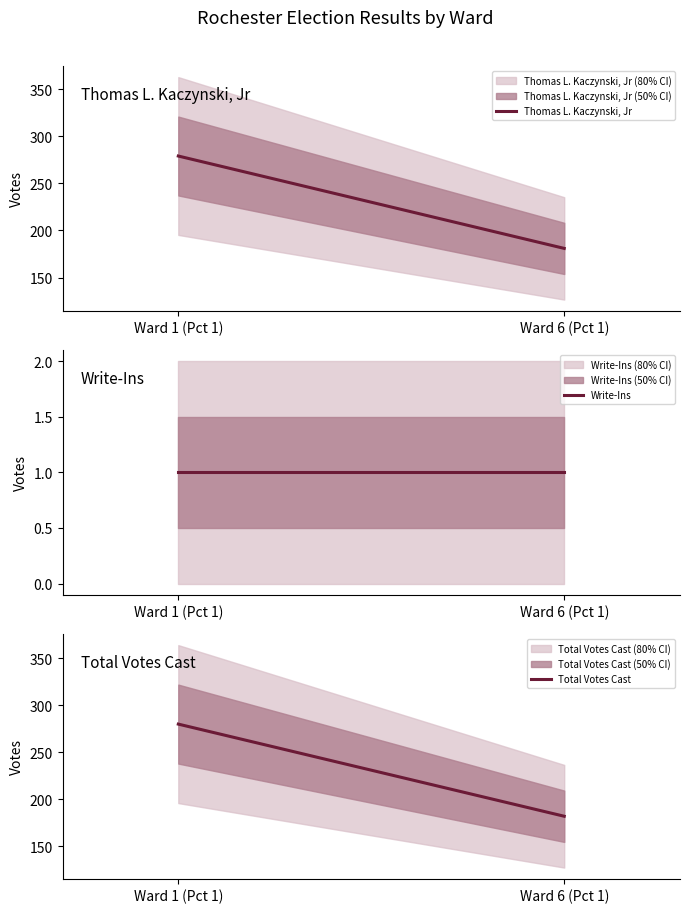

Reading right to left, transcribe all the data shown in this chart.

Thomas L. Kaczynski, Jr: Ward 6 (Pct 1)=181	Ward 1 (Pct 1)=279
Write-Ins: Ward 6 (Pct 1)=1	Ward 1 (Pct 1)=1
Total Votes Cast: Ward 6 (Pct 1)=182	Ward 1 (Pct 1)=280